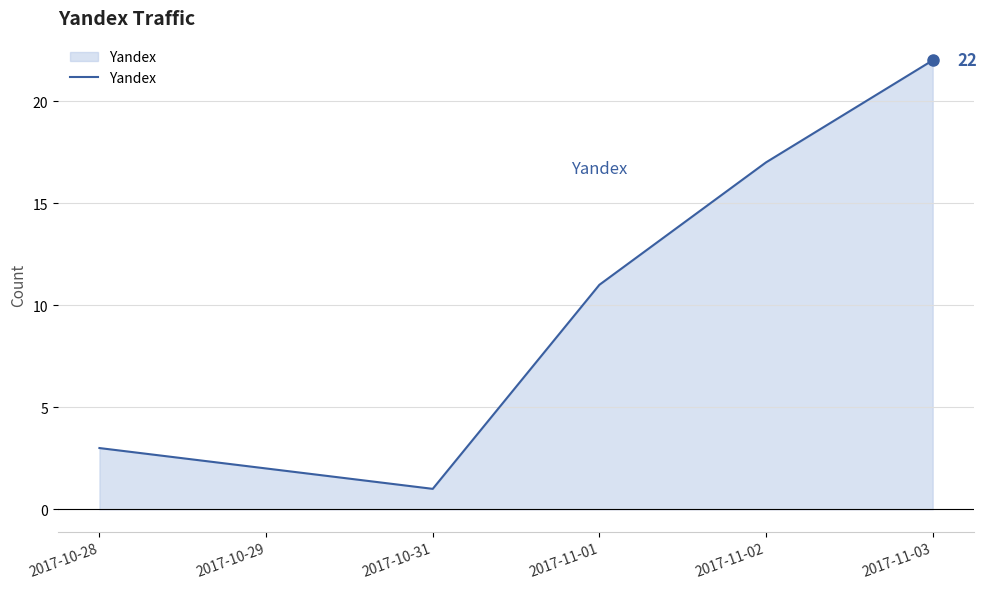

Reading left to right, what are all the values shown in this chart?

3	2	1	11	17	22